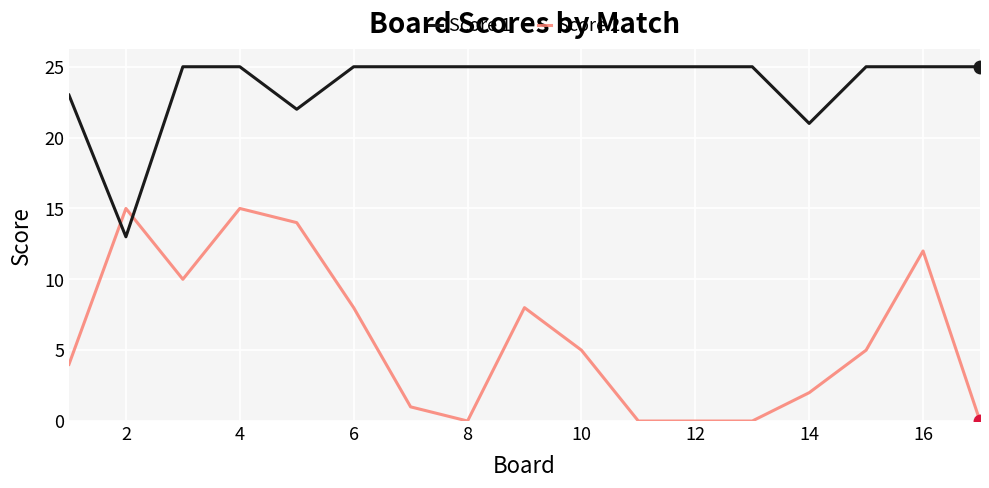

What is the greatest value displayed?

25